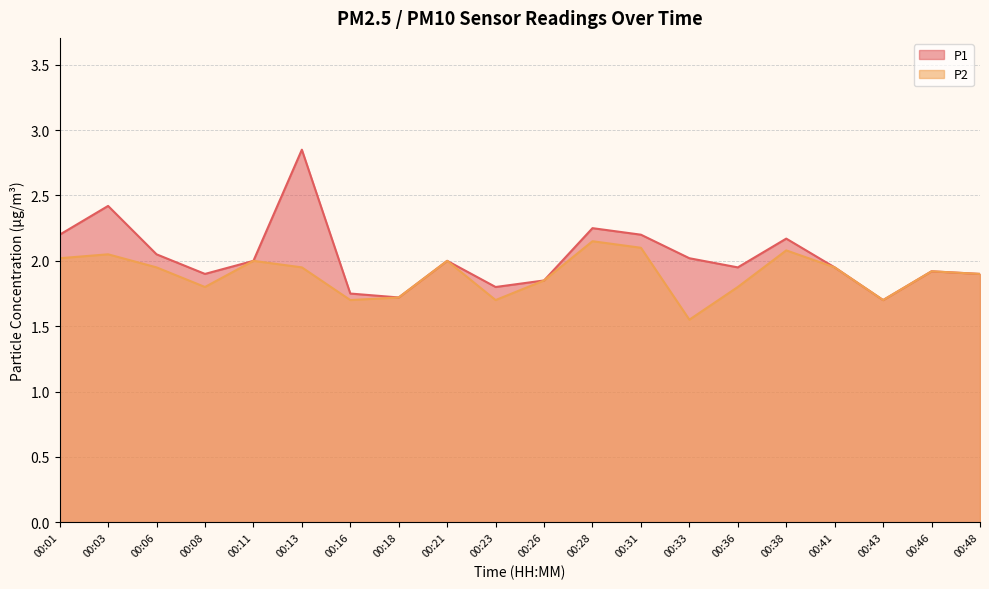

Rank the categories by P2 value from highest to lowest.

00:28, 00:31, 00:38, 00:03, 00:01, 00:11, 00:21, 00:06, 00:13, 00:41, 00:46, 00:48, 00:26, 00:08, 00:36, 00:18, 00:16, 00:23, 00:43, 00:33